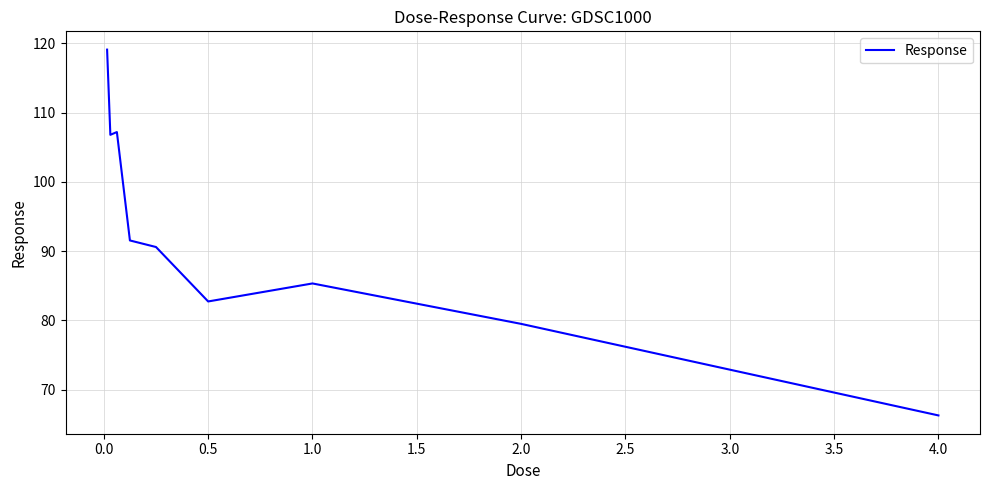

What is the difference between the maximum and minimum values?

52.8